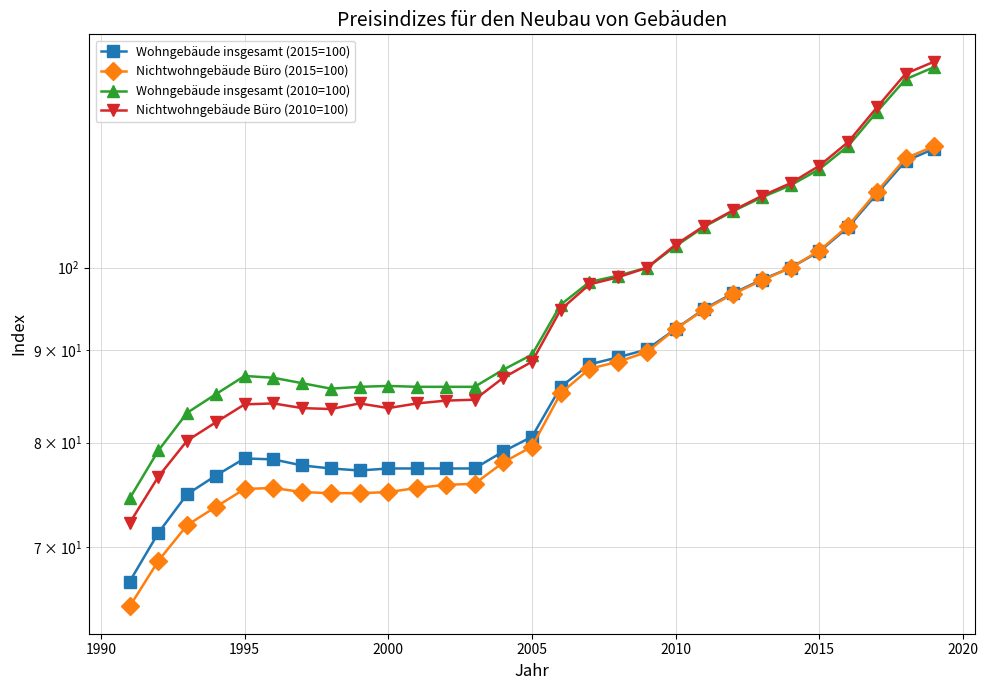

What is the minimum value shown in the chart?

64.9